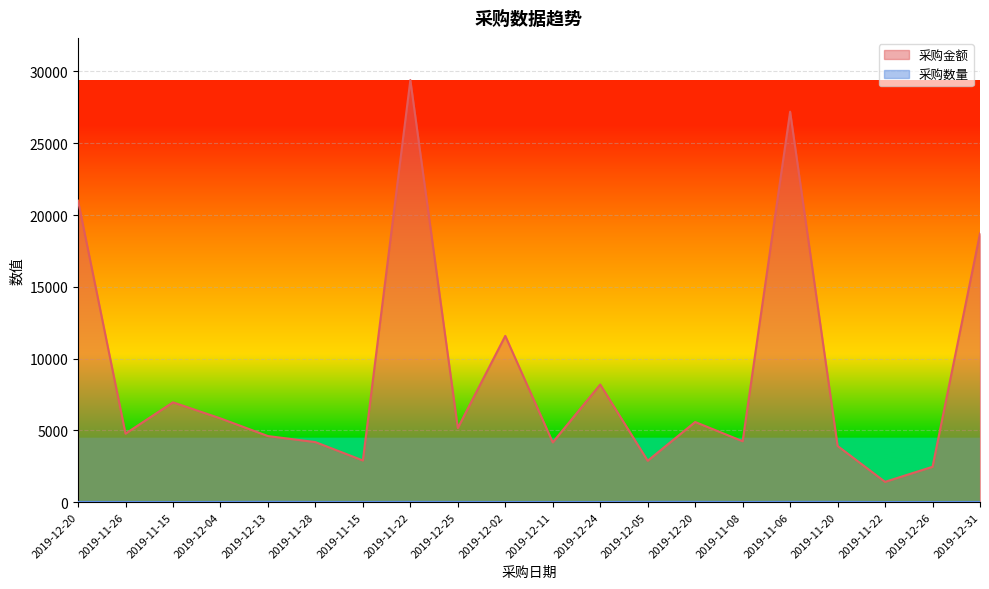

How many data points in 采购数量 are above 10?

9